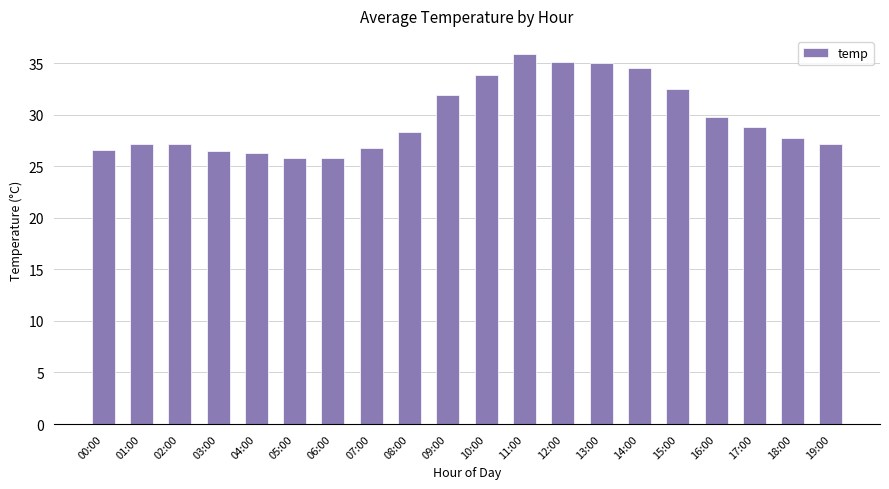

What is the sum of the values at 10:00 and 13:00?

68.8